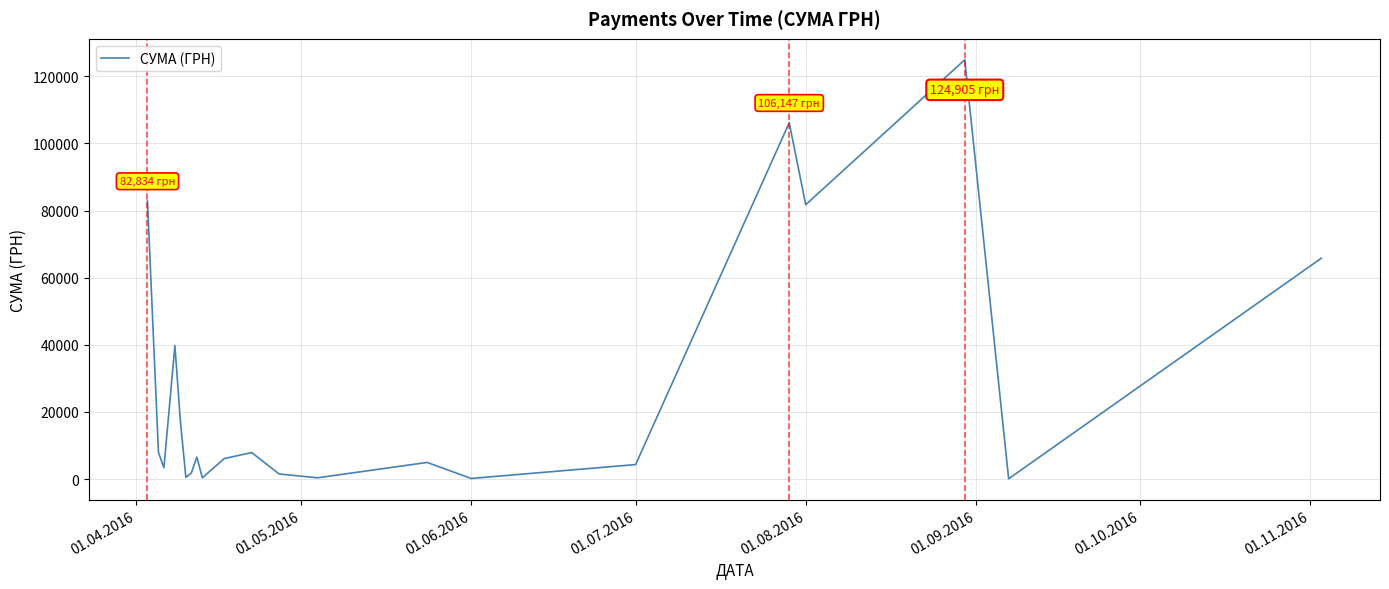

Is this an area chart (filled region under the line)?

No